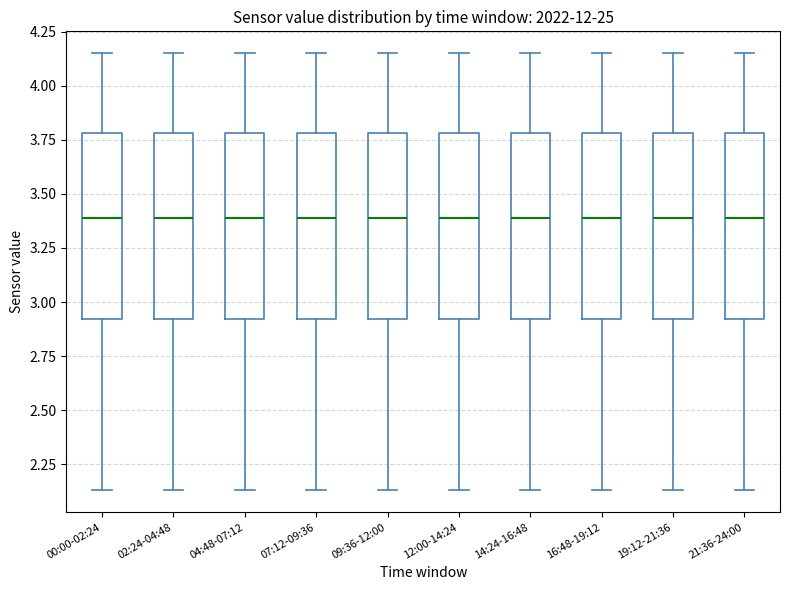

Where is the lower edge of the box for 00:00-02:24 on the y-axis? The values are not printed on the chart, so give them approximately, as read against the axis.

2.90